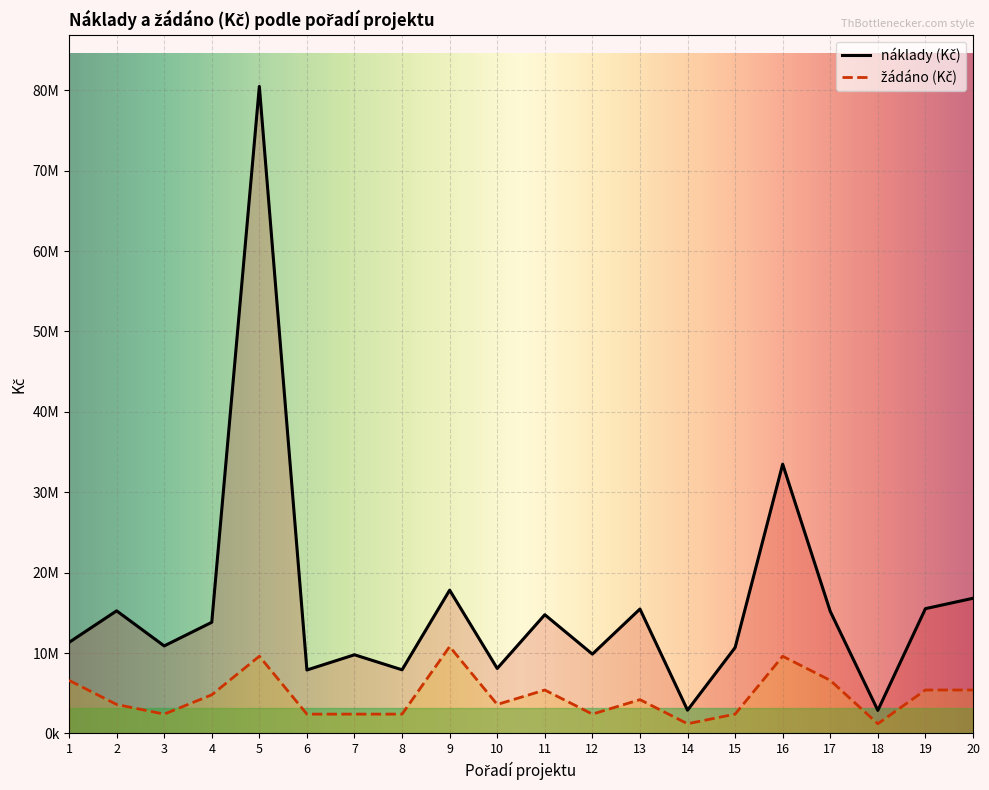

True or false: žádáno (Kč) and náklady (Kč) intersect in this chart.

False